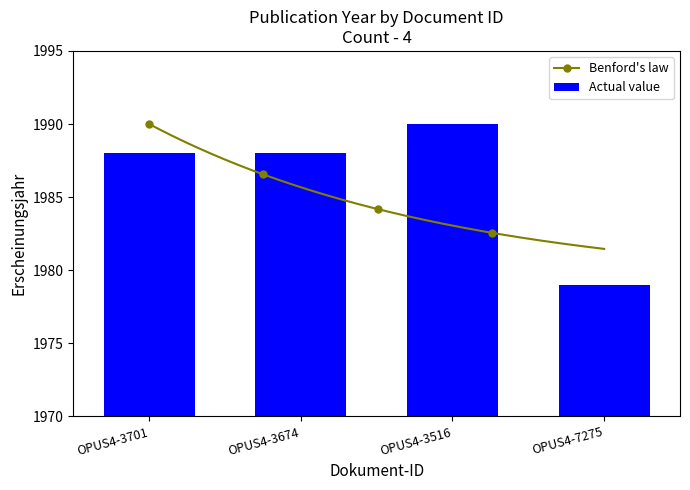

The chart shows a value of 1988 at OPUS4-3674. True or false?

True